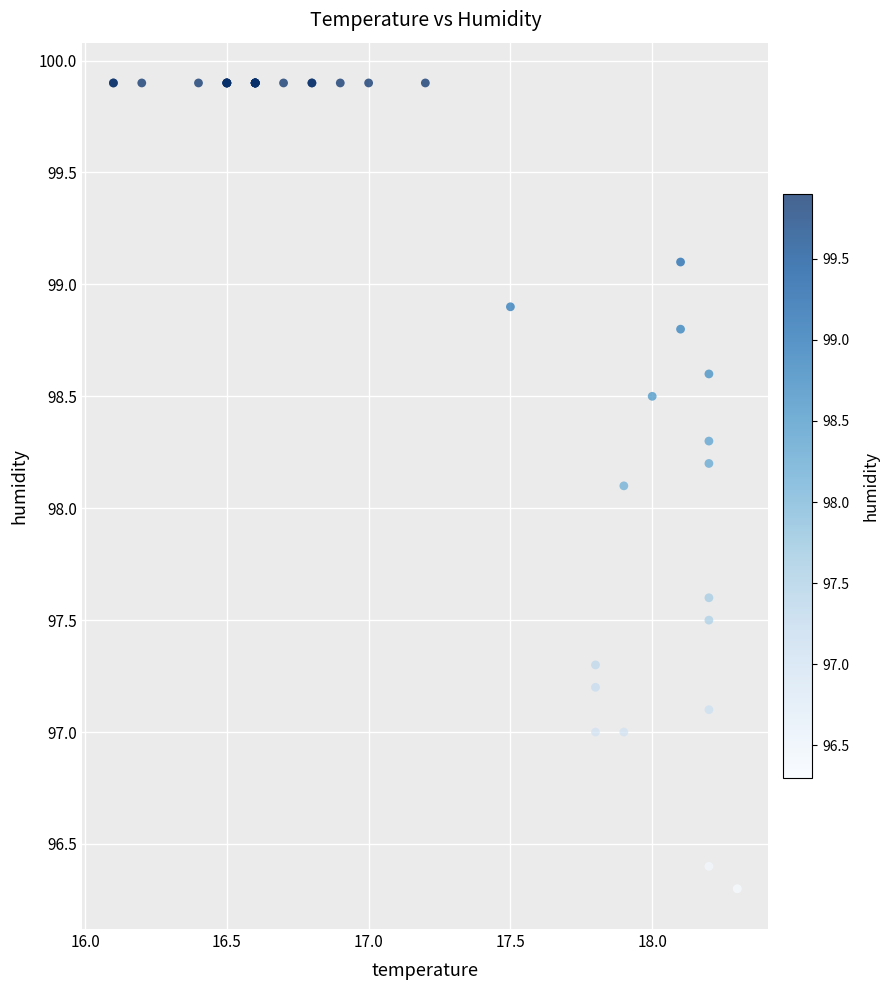

What Y value in the scatter plot is closest to 98?

98.1